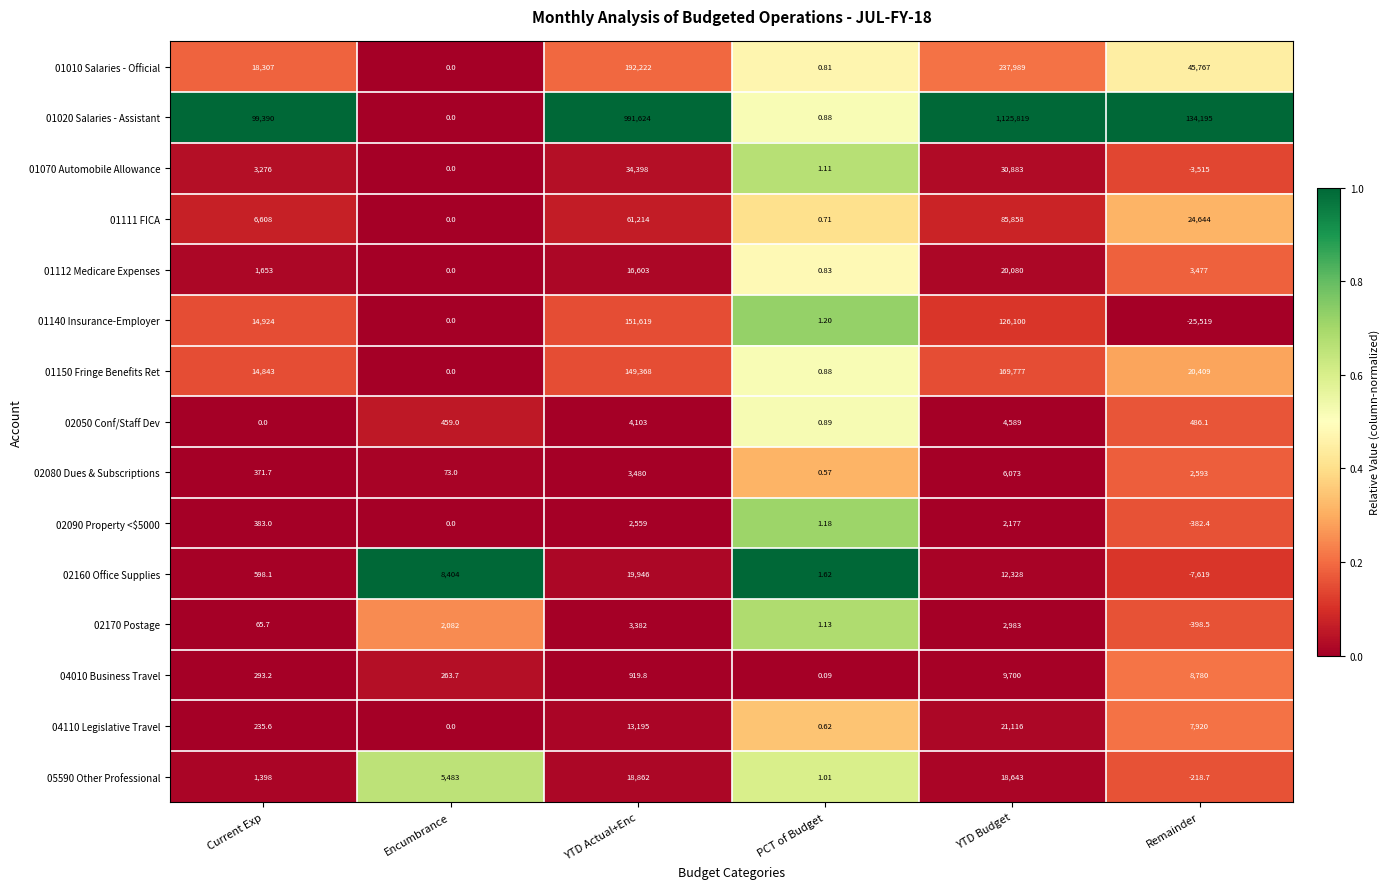

What is the spread (max minus min) of values at Encumbrance?

8404.0